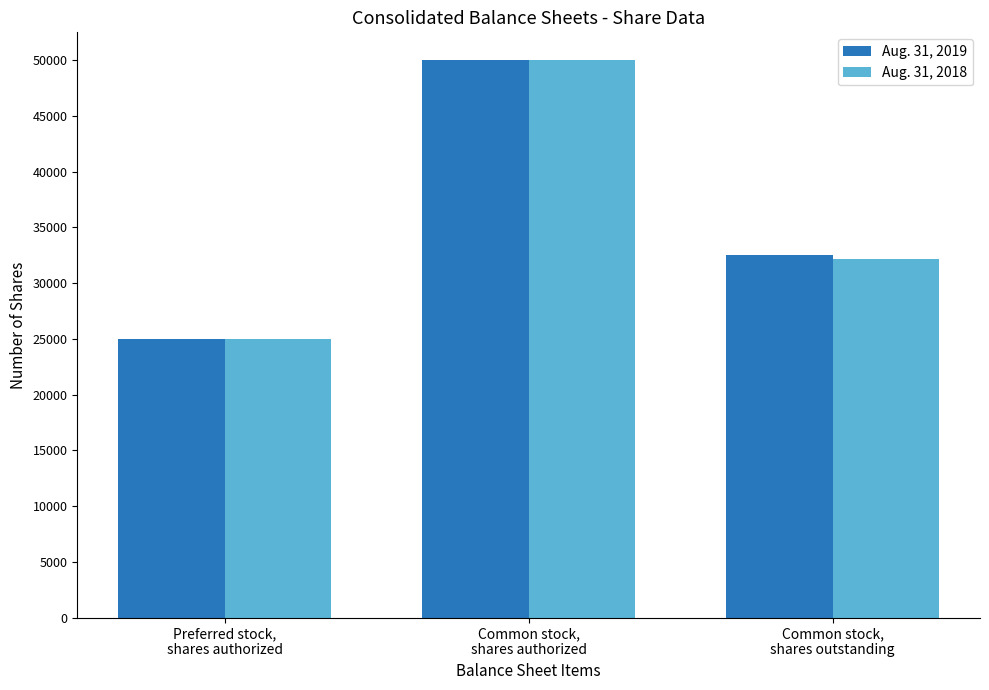

How many bars are there in each group?

2